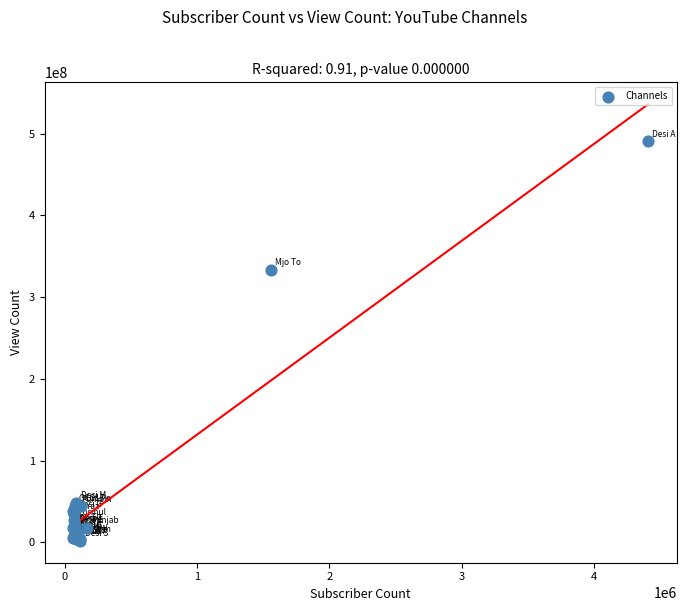

What Y value in the scatter plot is closest to 246219320?

333382490